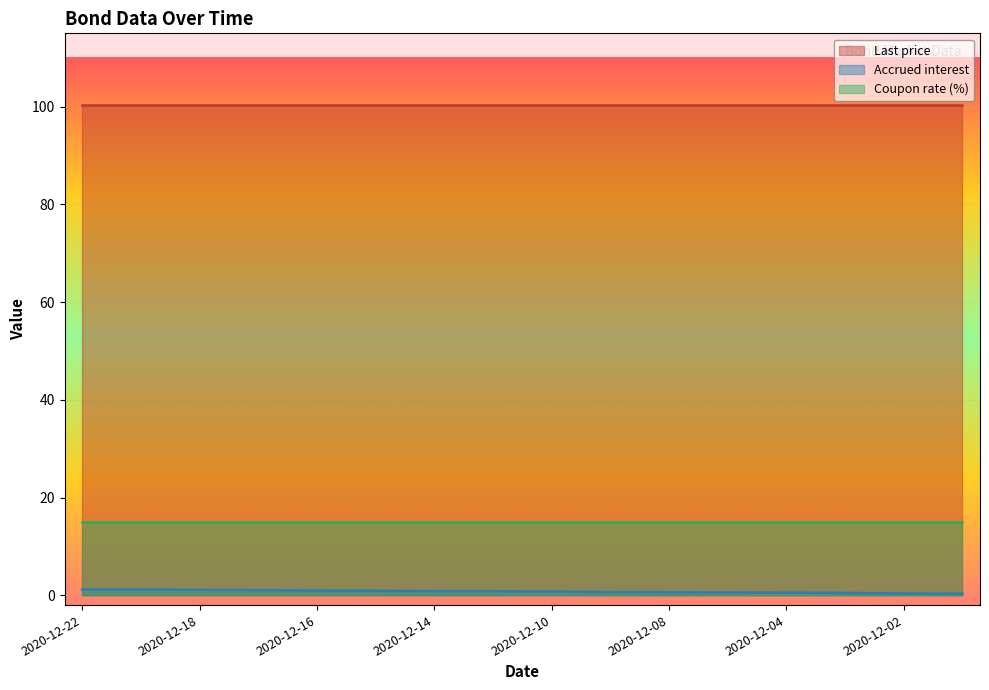

How many categories are shown in the chart?

16